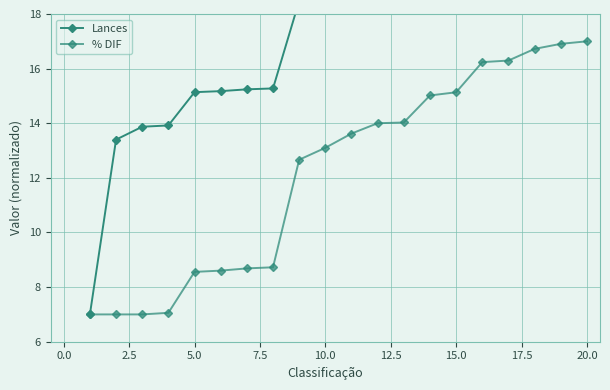

How many lines are shown in the chart?

2